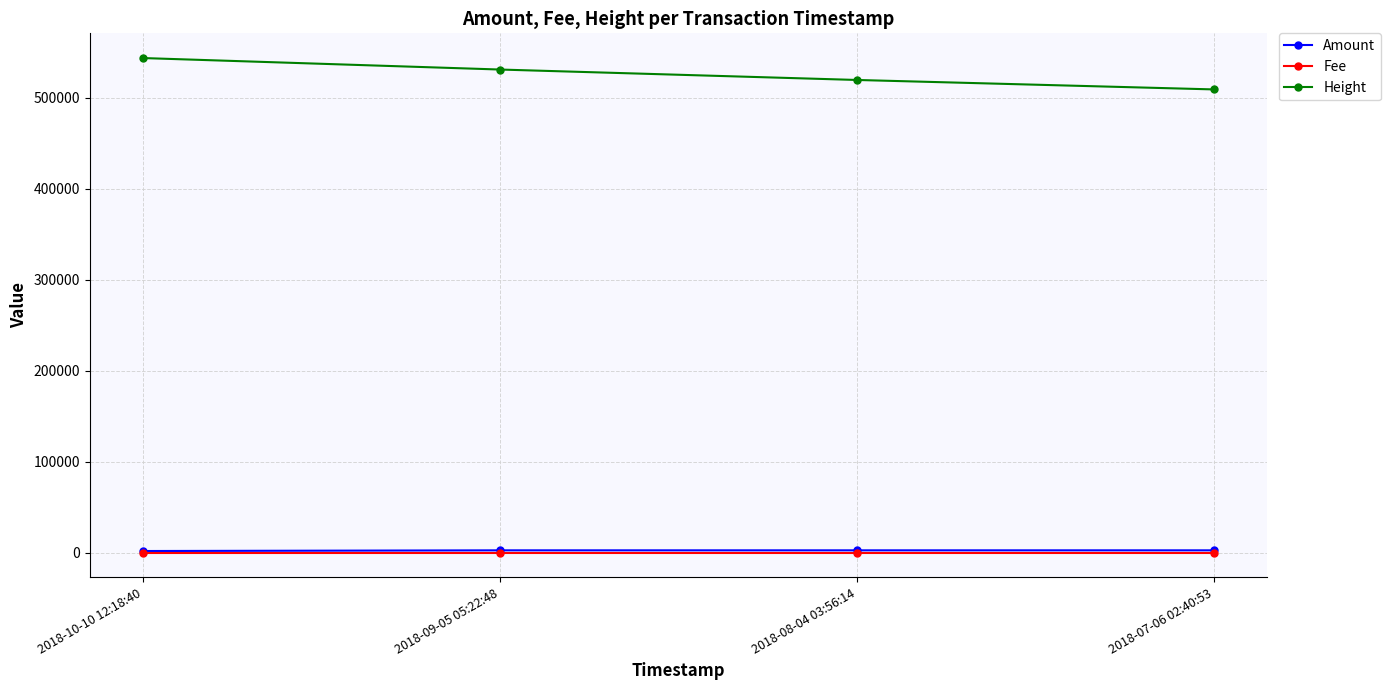

What is the maximum value shown in the chart?

543467